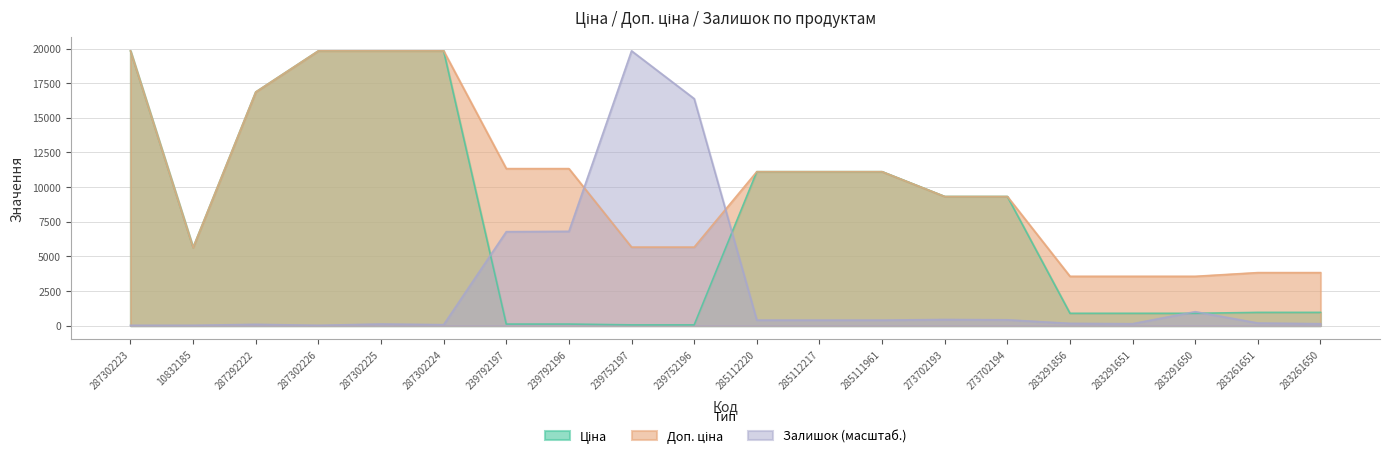

Rank the series by their maximum value, from lowest to highest.

Ціна, Доп. ціна, Залишок